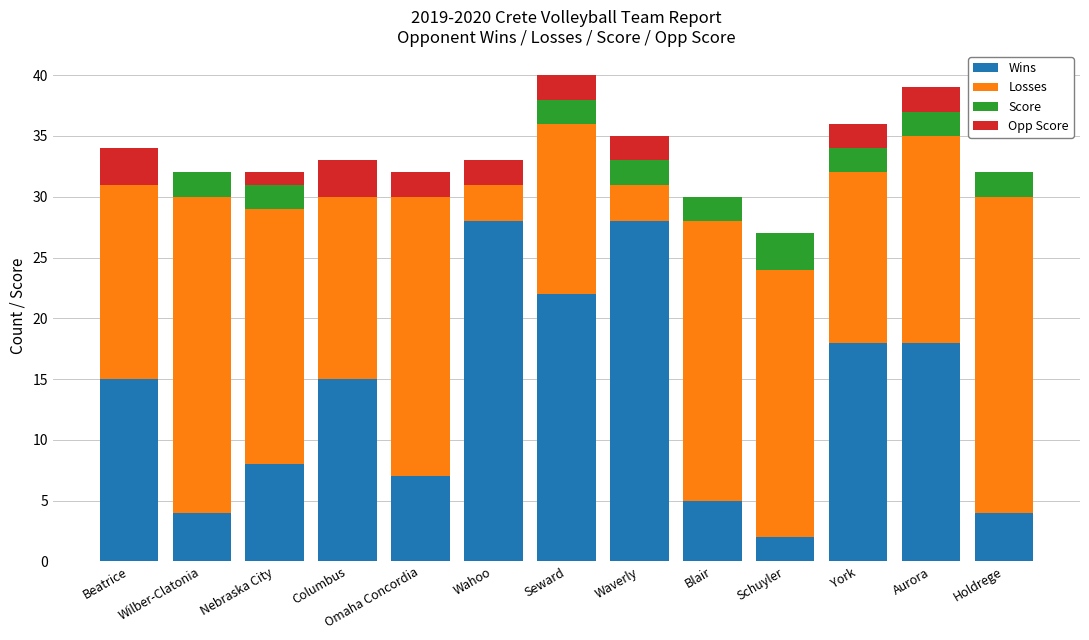

What is the total value across all series at Wahoo?

33